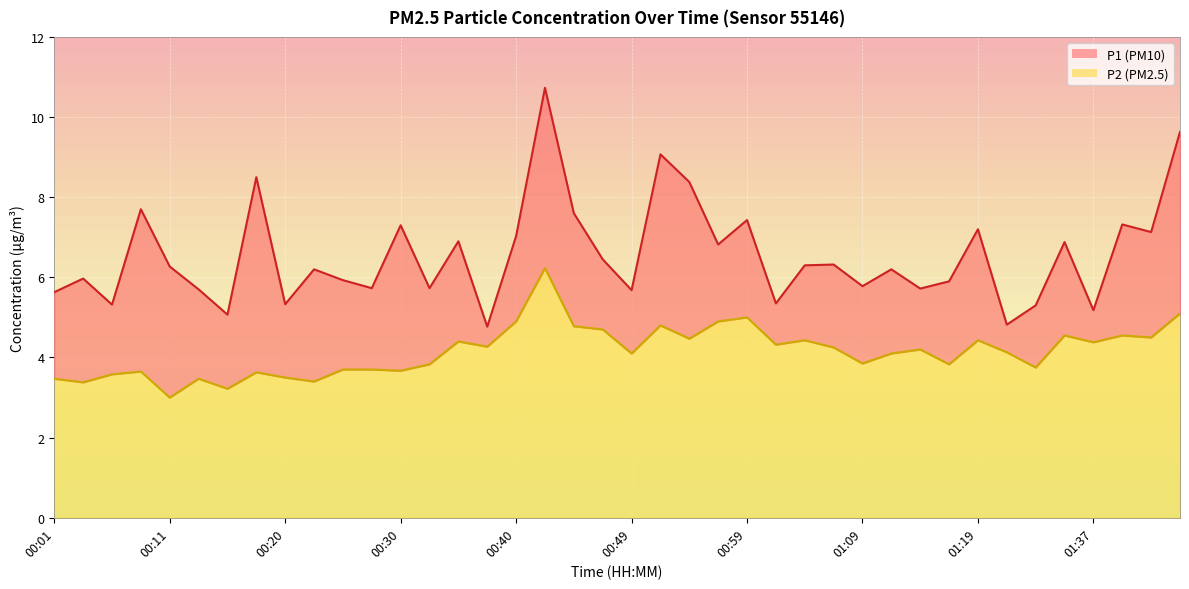

True or false: P2 and P1 cross at least once.

False